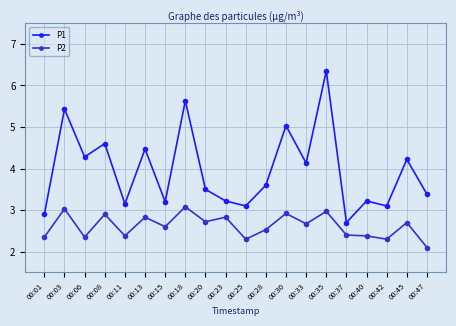

True or false: P2 and P1 intersect in this chart.

False